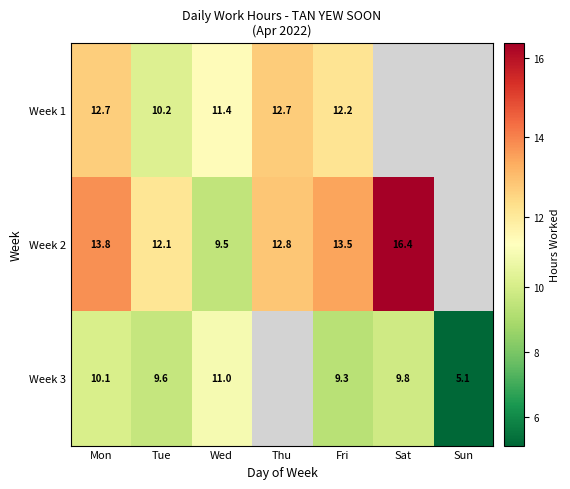

Is the value of Week 3 at Sat greater than the value of Week 2 at Sat?

No